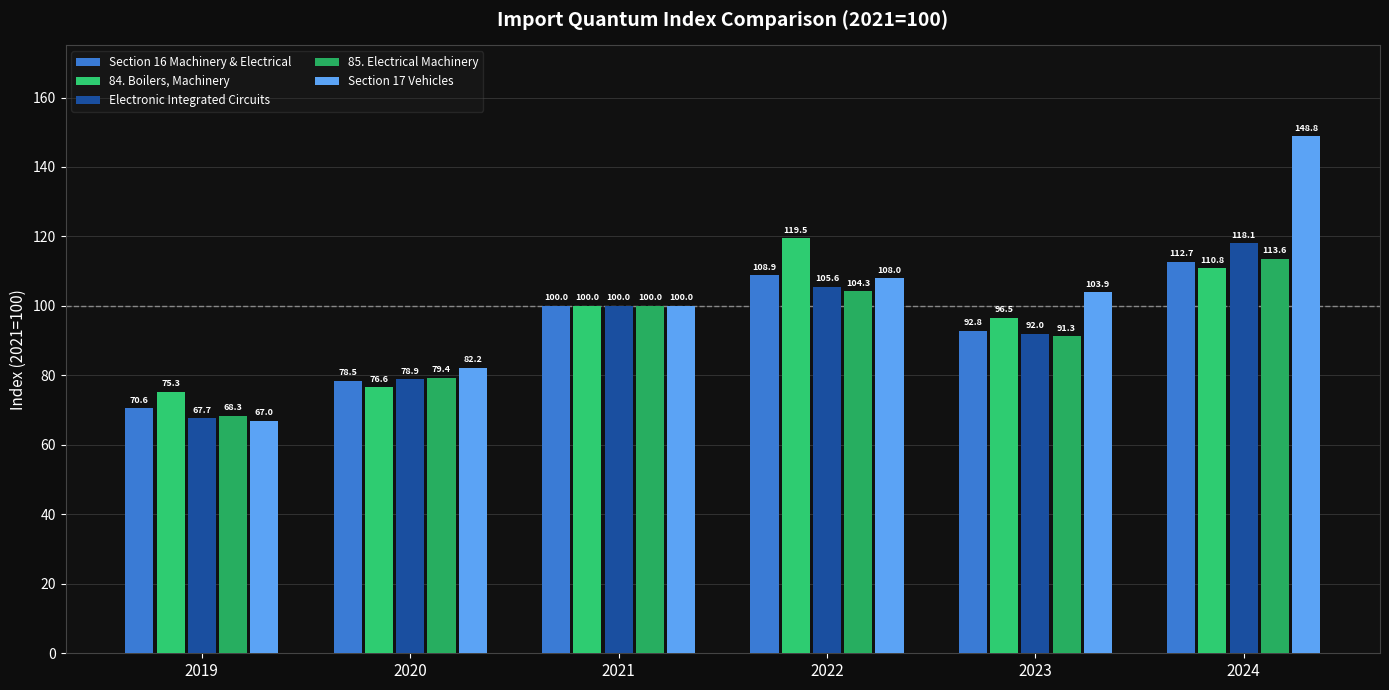

Are the bars horizontal?

No